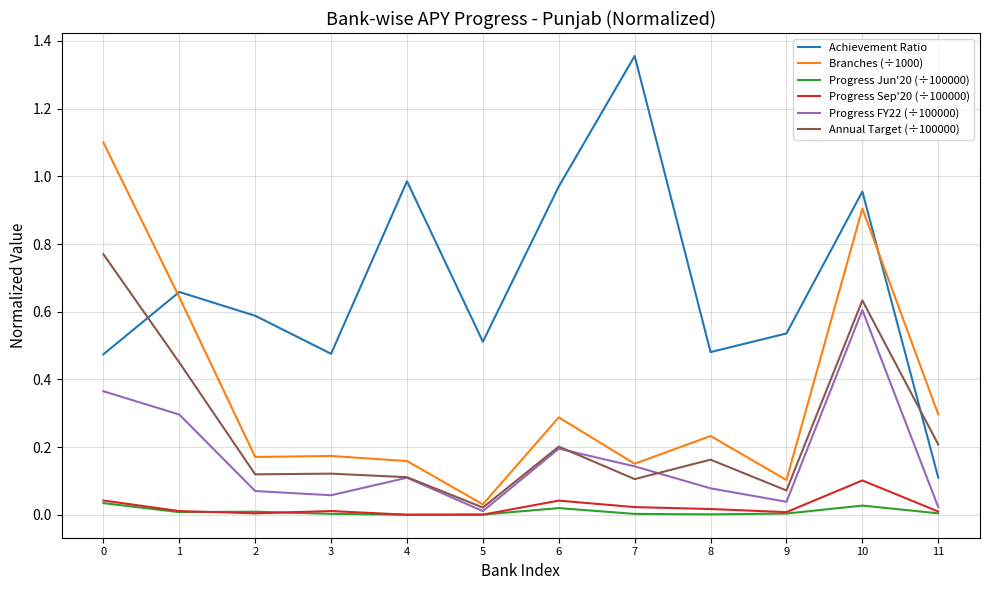

At how many categories does at least one series exceed 1?

2